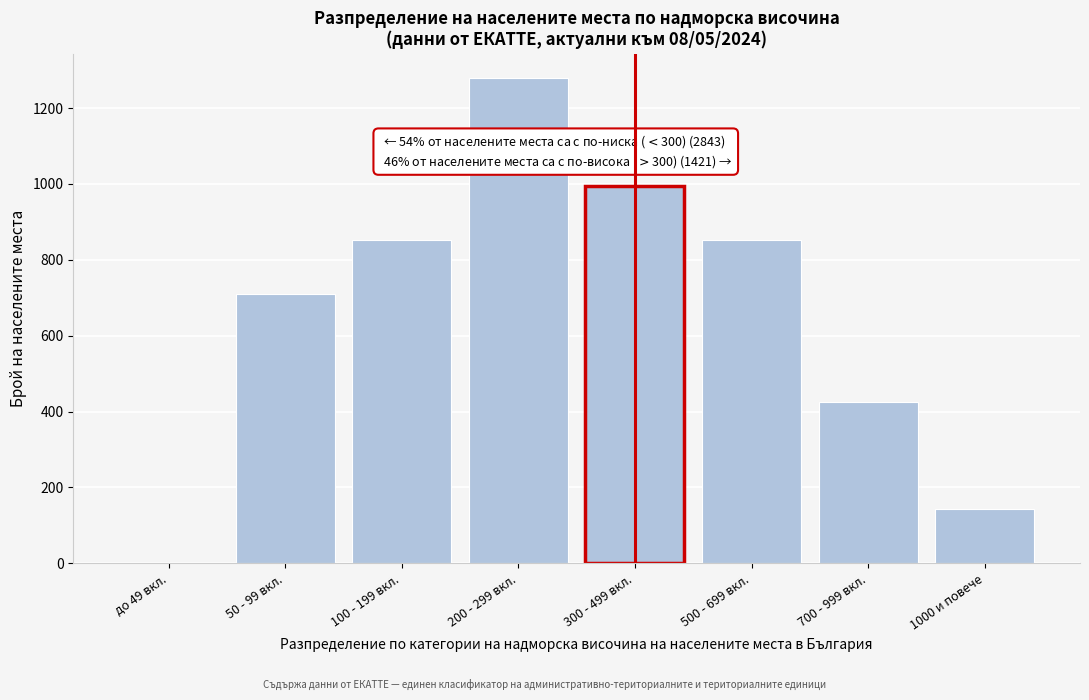

Reading left to right, transcribe all the data shown in this chart.

до 49 вкл.=0	50 - 99 вкл.=711	100 - 199 вкл.=853	200 - 299 вкл.=1279	300 - 499 вкл.=995	500 - 699 вкл.=853	700 - 999 вкл.=426	1000 и повече=142